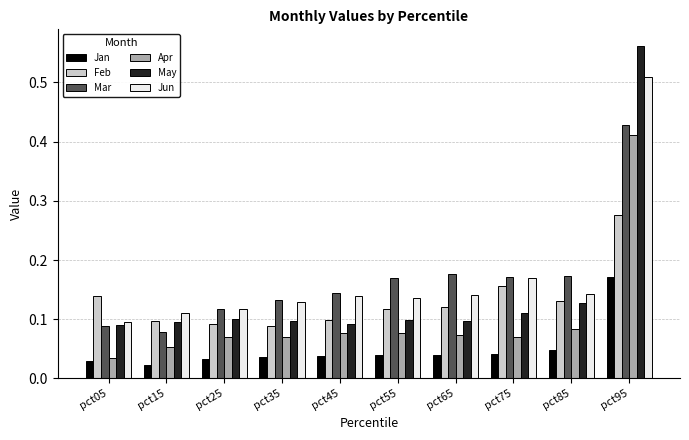

Does the chart contain stacked bars?

No